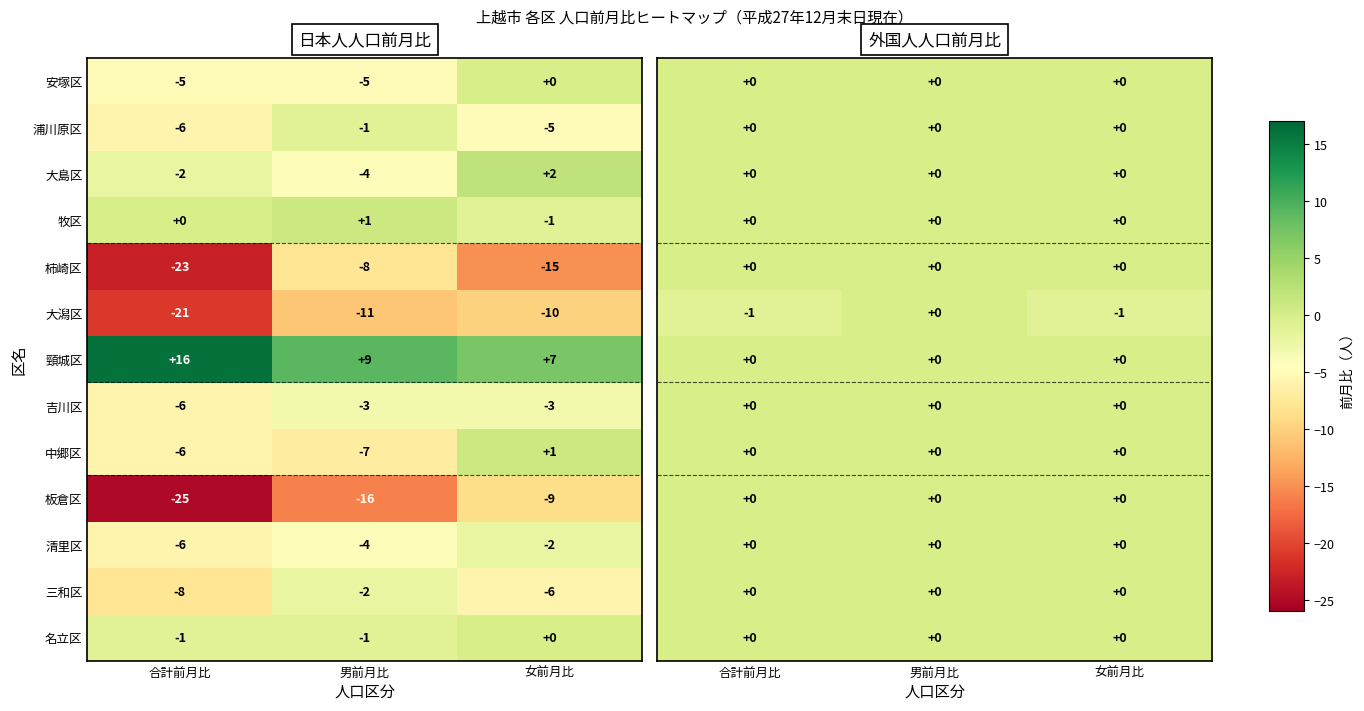

At which category is the sum across all series the highest?

男前月比